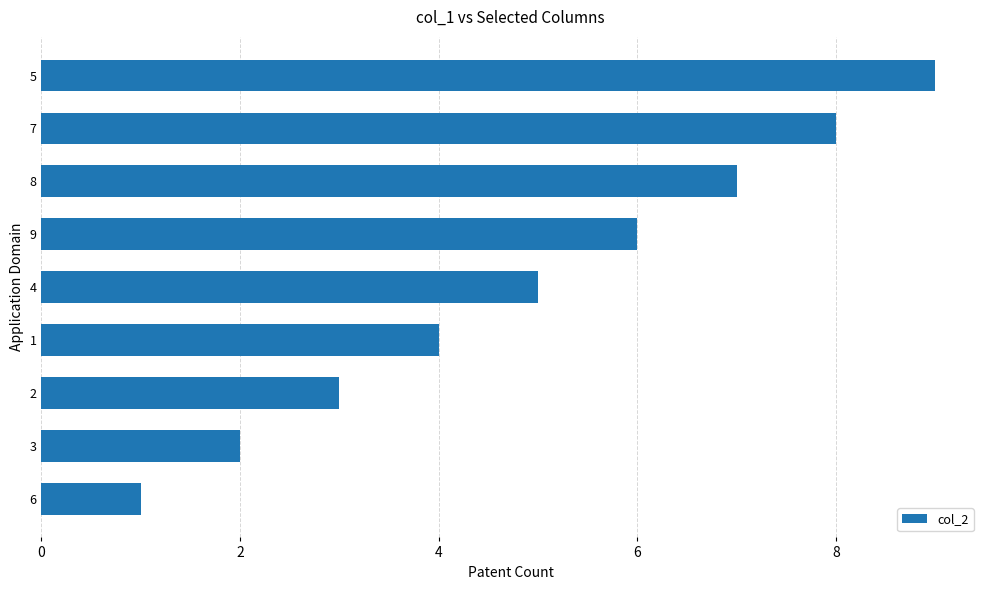

Reading top to bottom, list all the values displayed in this chart.

5=9	7=8	8=7	9=6	4=5	1=4	2=3	3=2	6=1